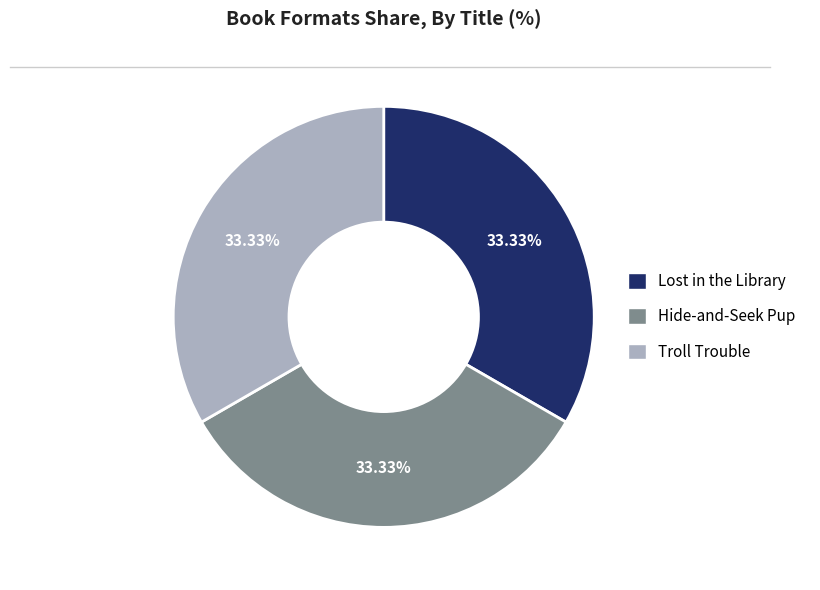

Does any single category account for the majority?

No